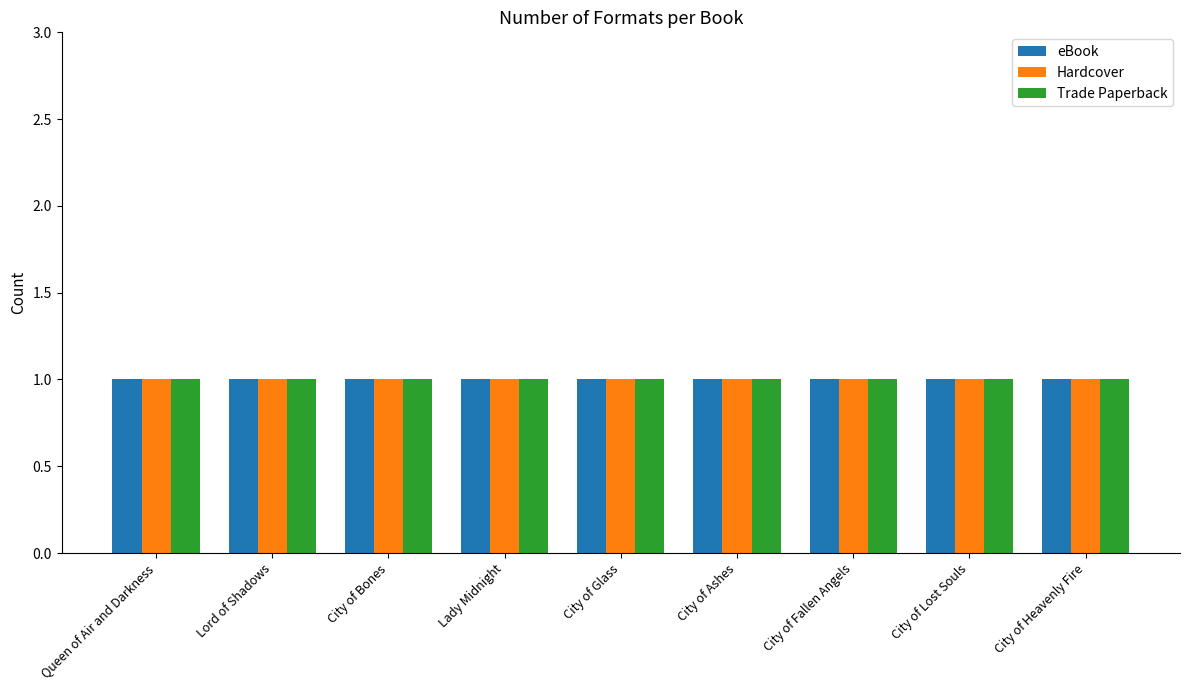

Rank the series by their maximum value, from lowest to highest.

eBook, Hardcover, Trade Paperback